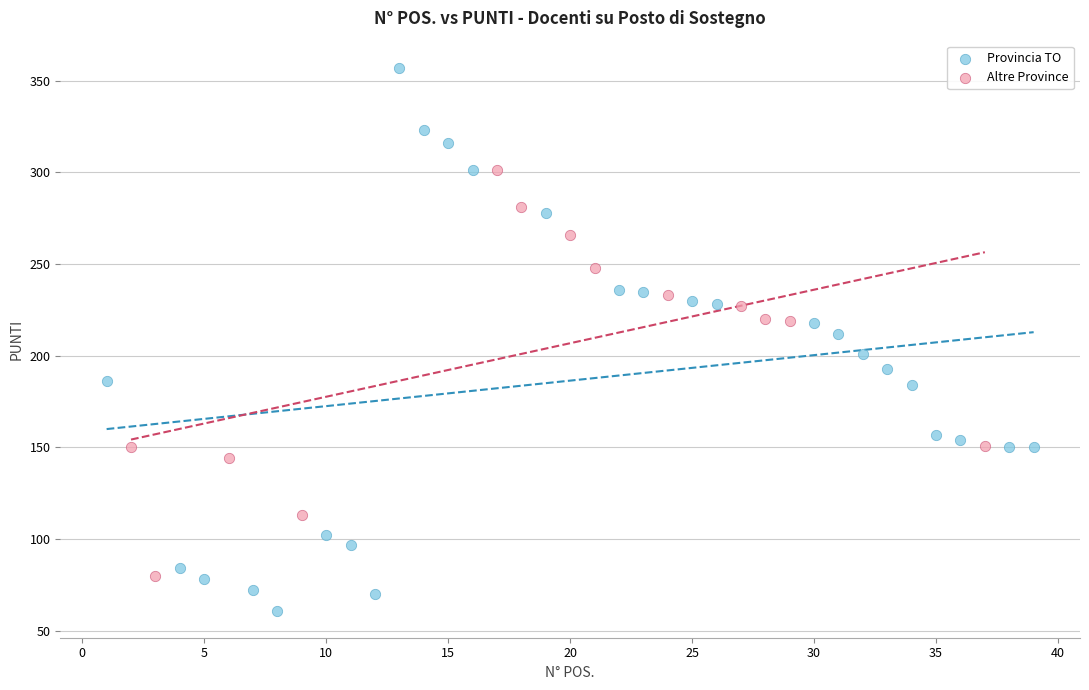

Which series contains the highest Y value?

Provincia TO